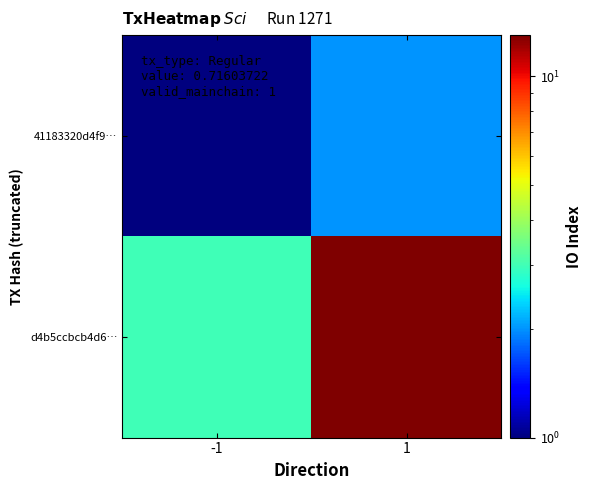

What is the difference between the highest and lowest values at 1?

11